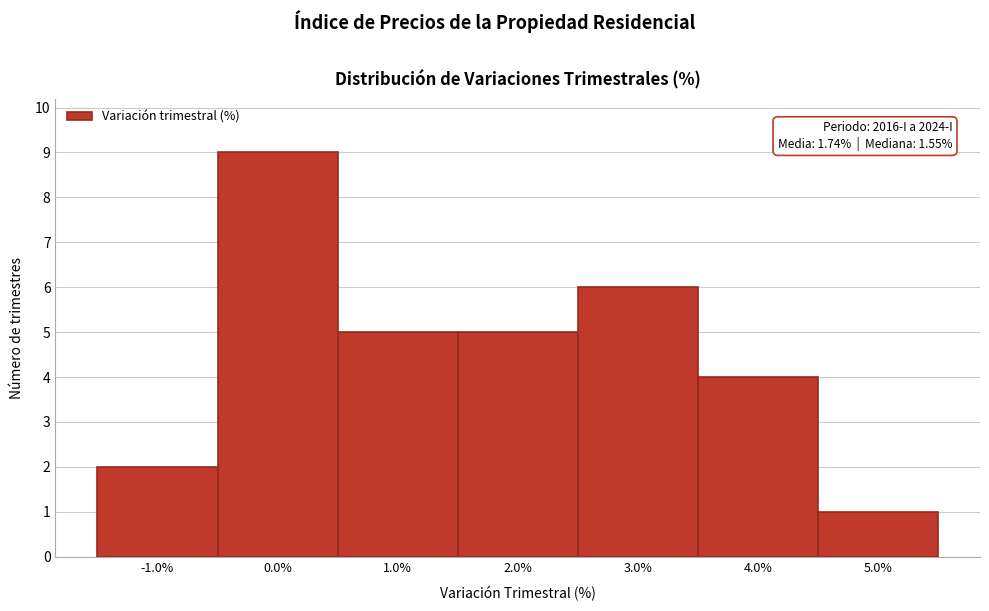

Over which range of the x-axis is the bar tallest?

-0.5 to 0.5